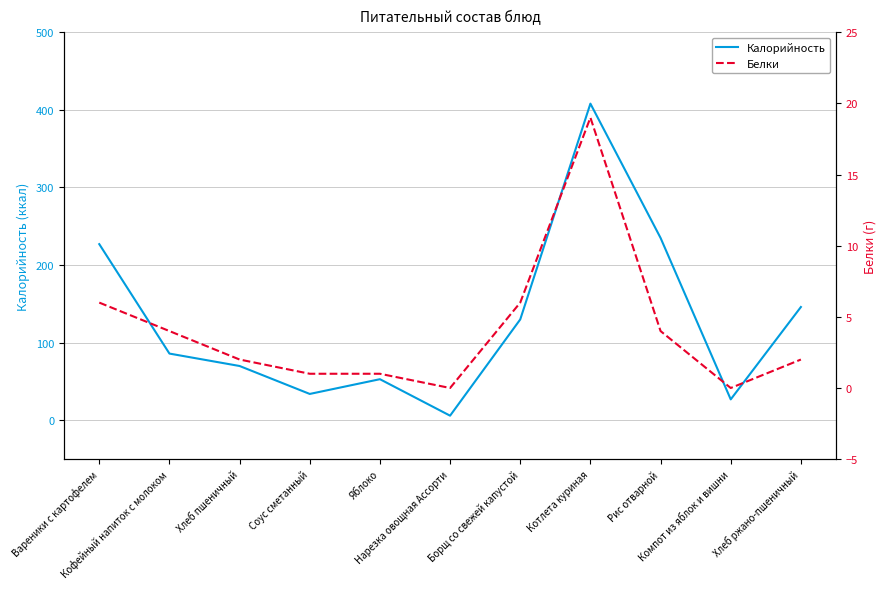

Where is the first local minimum for Белки?

Нарезка овощная Ассорти